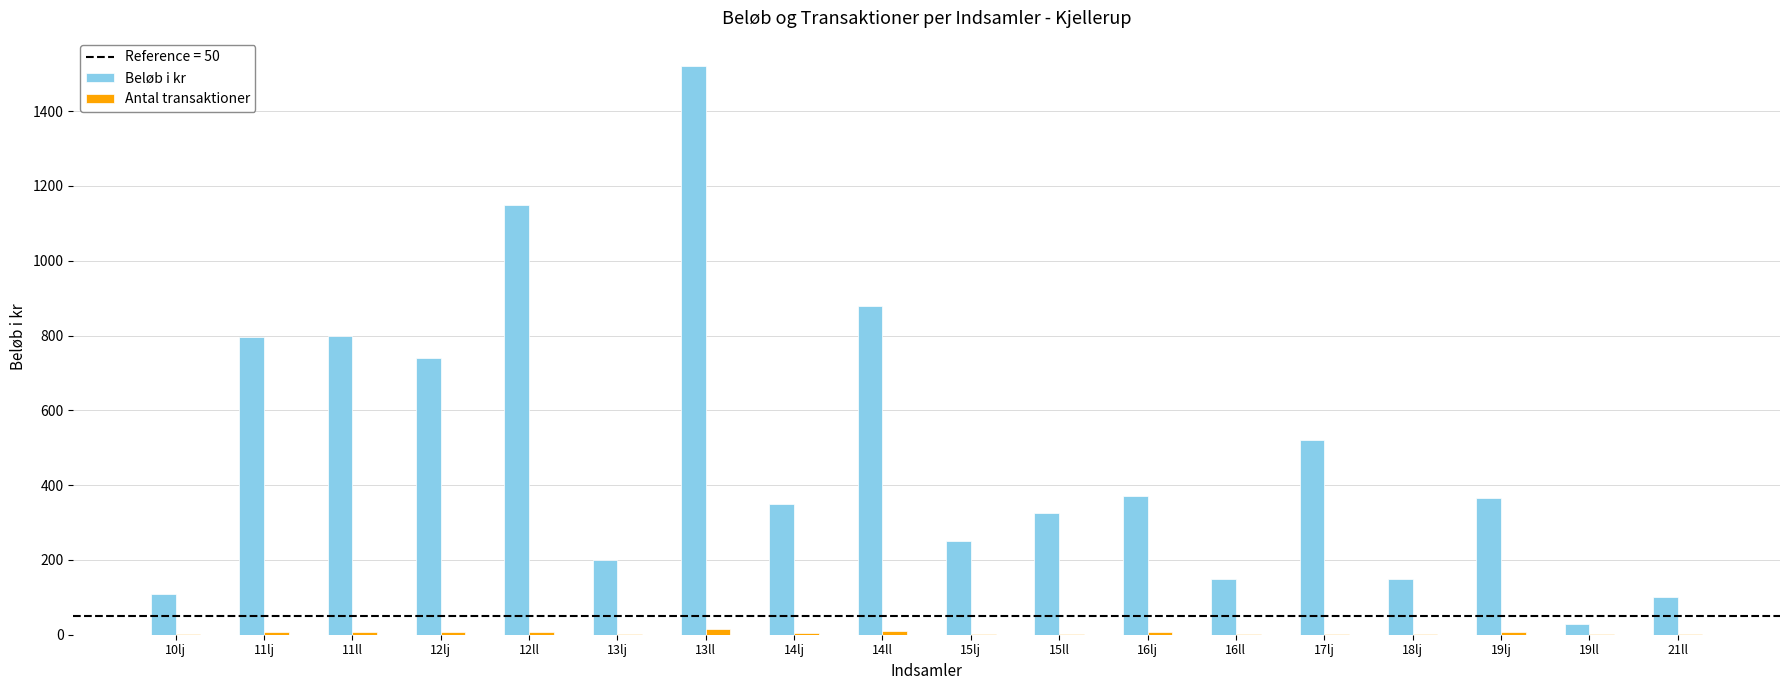

What is the maximum value shown in the chart?

1520